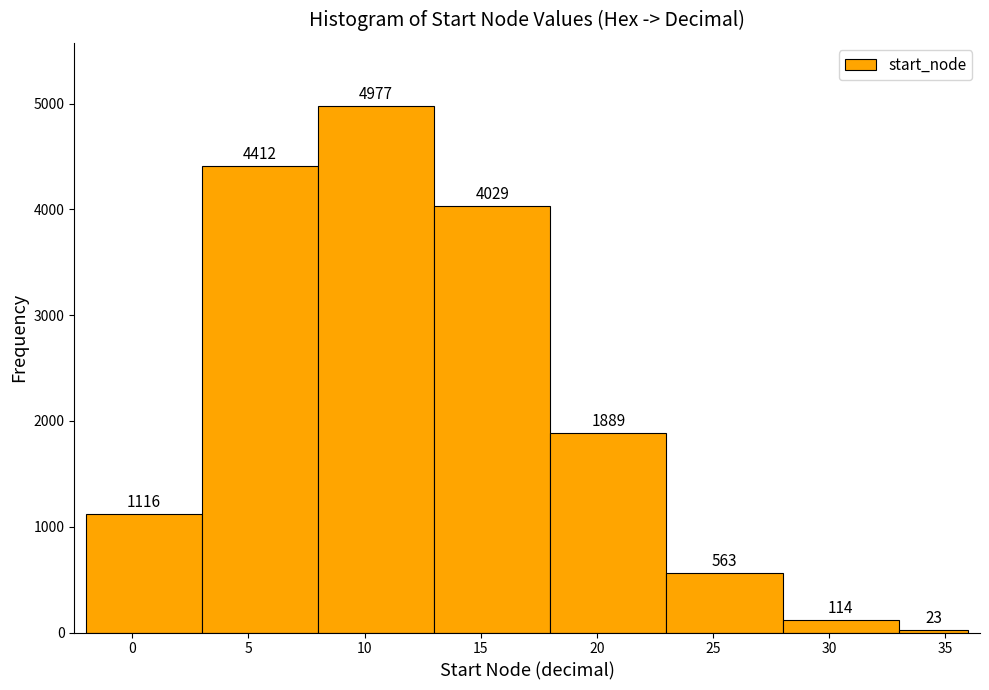

Reading left to right, transcribe this chart: for each bar, give the range it covers on the x-axis and its height.

-2 to 3: 1116
3 to 8: 4412
8 to 13: 4977
13 to 18: 4029
18 to 23: 1889
23 to 28: 563
28 to 33: 114
33 to 36: 23